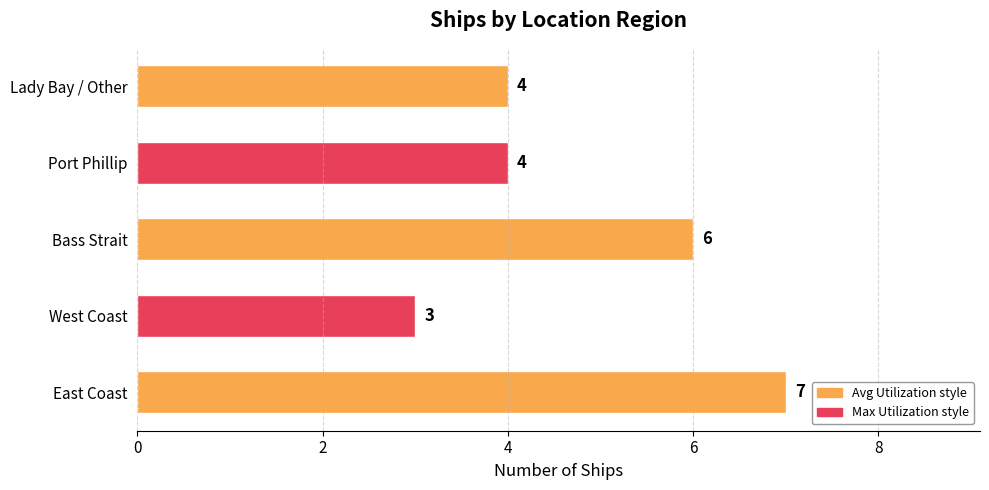

Between Lady Bay / Other and Bass Strait, which is larger?

Bass Strait